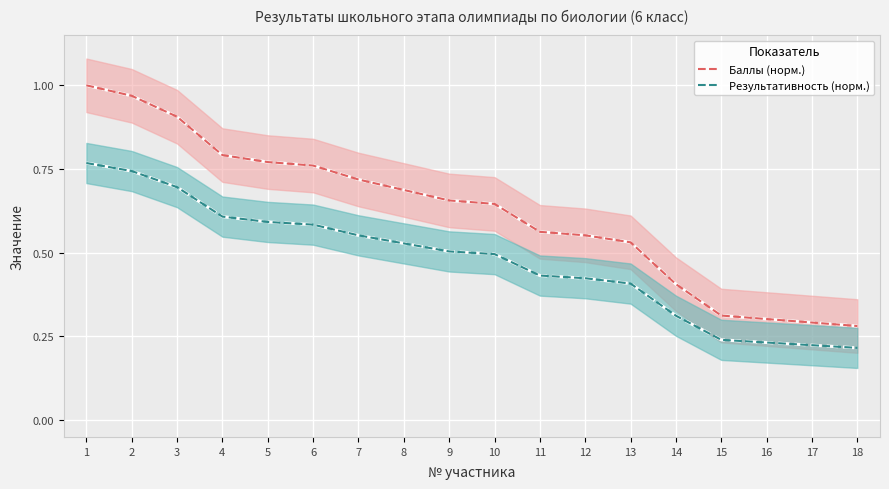

How many data points does each series have?

18